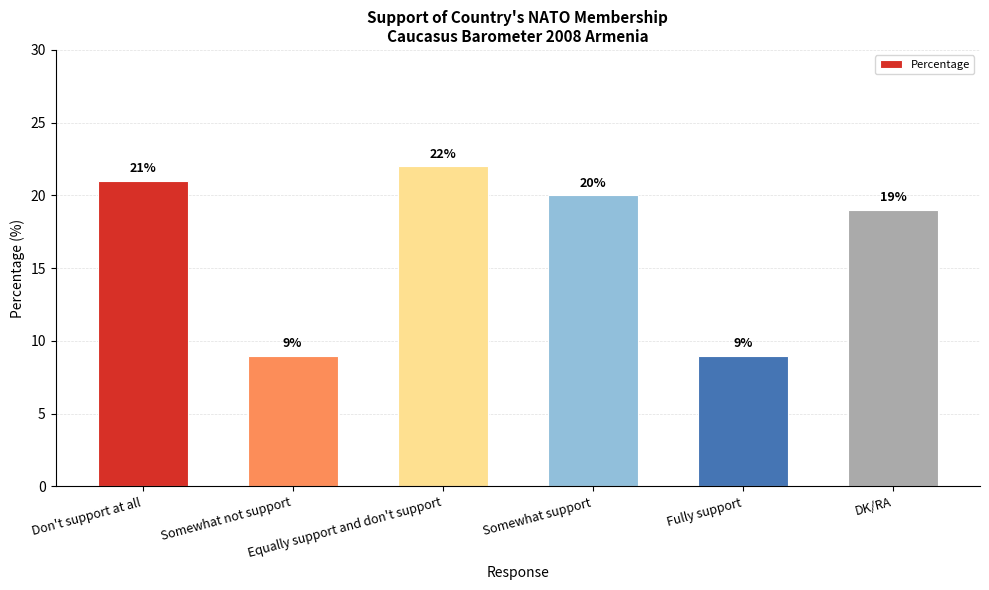

What is the smallest value displayed?

9